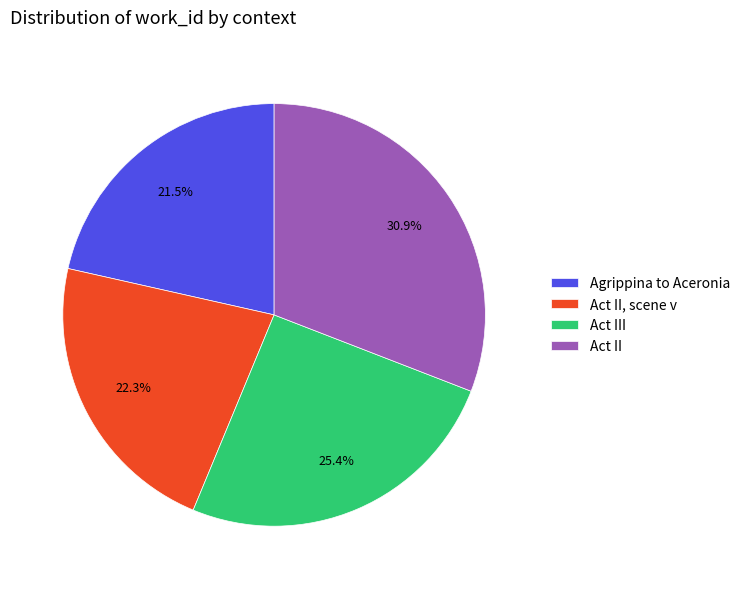

Is there a majority slice in this chart?

No